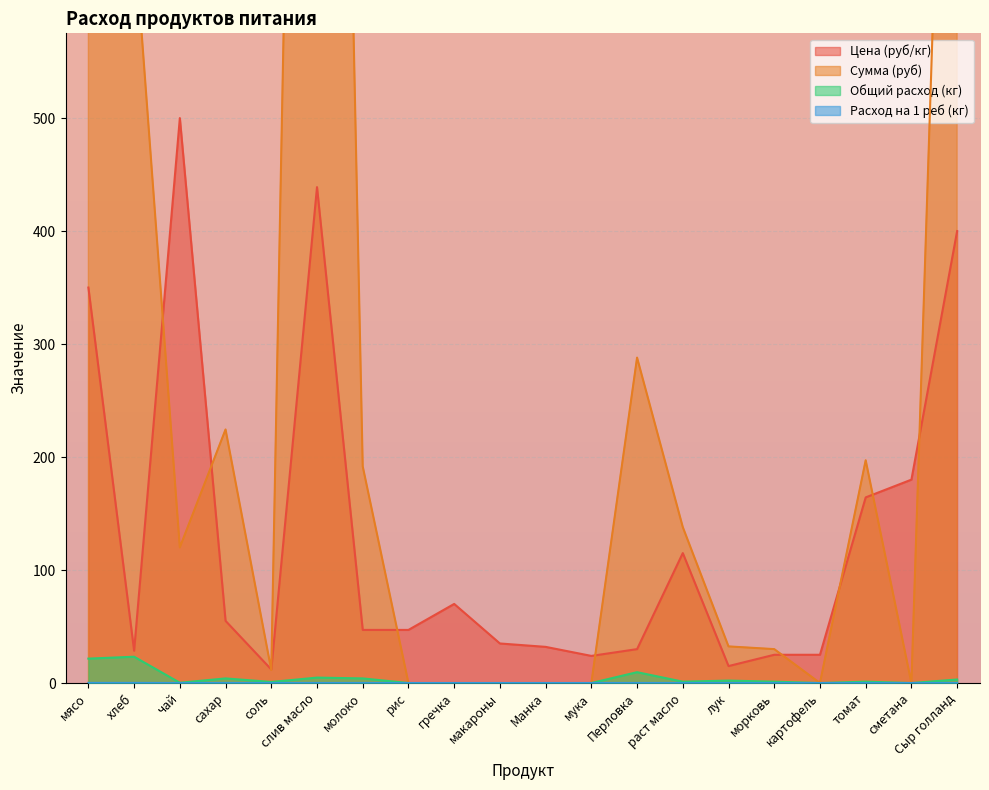

Between соль and гречка, which series saw the biggest shift?

Цена (руб/кг)